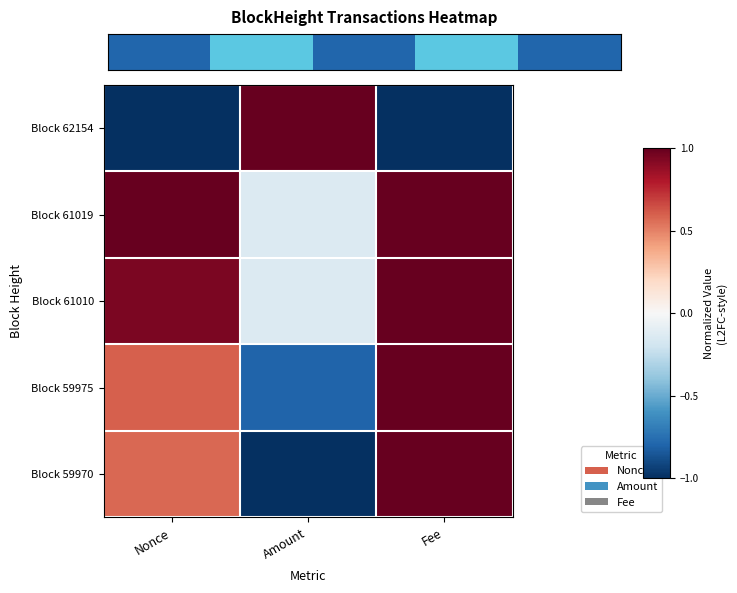

How many distinct data groups are displayed?

5